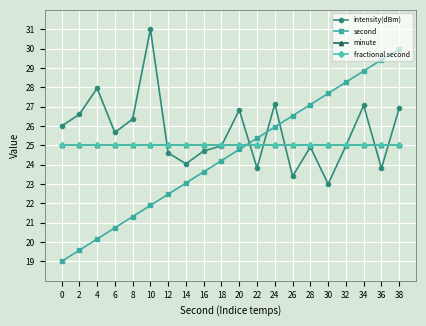

At which category is the sum across all series the highest?

38